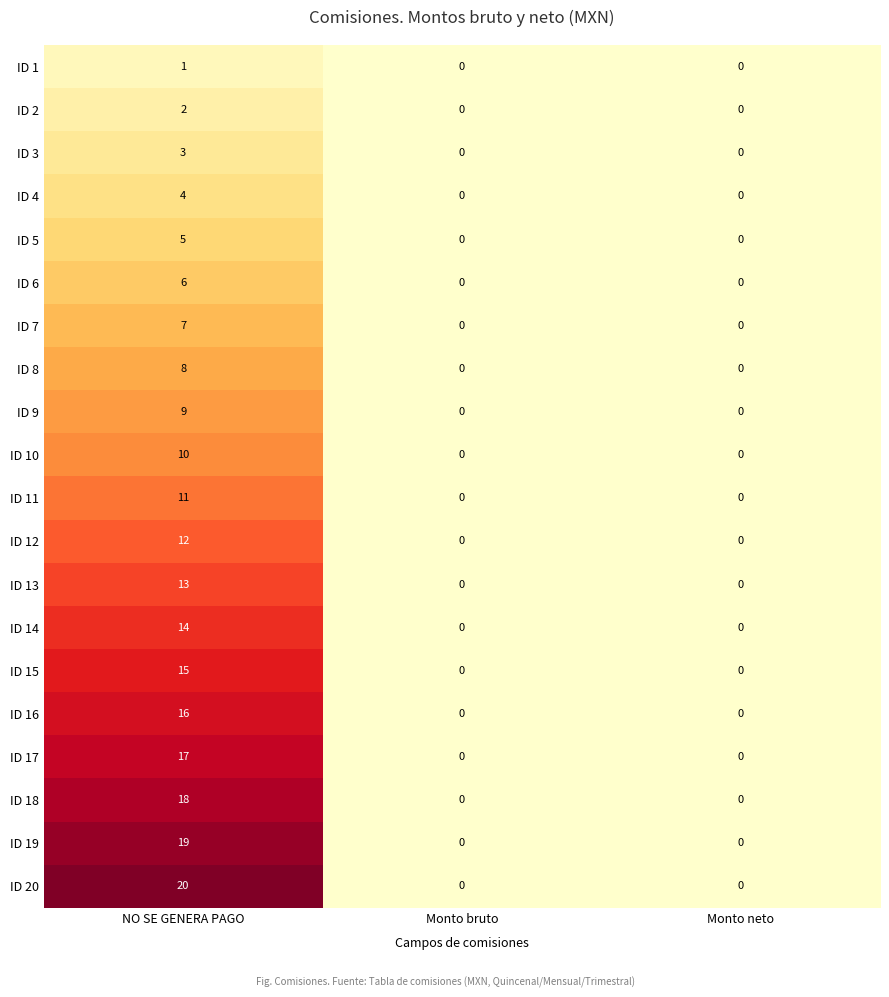

List the series in order of their peak value, highest first.

ID 20, ID 19, ID 18, ID 17, ID 16, ID 15, ID 14, ID 13, ID 12, ID 11, ID 10, ID 9, ID 8, ID 7, ID 6, ID 5, ID 4, ID 3, ID 2, ID 1